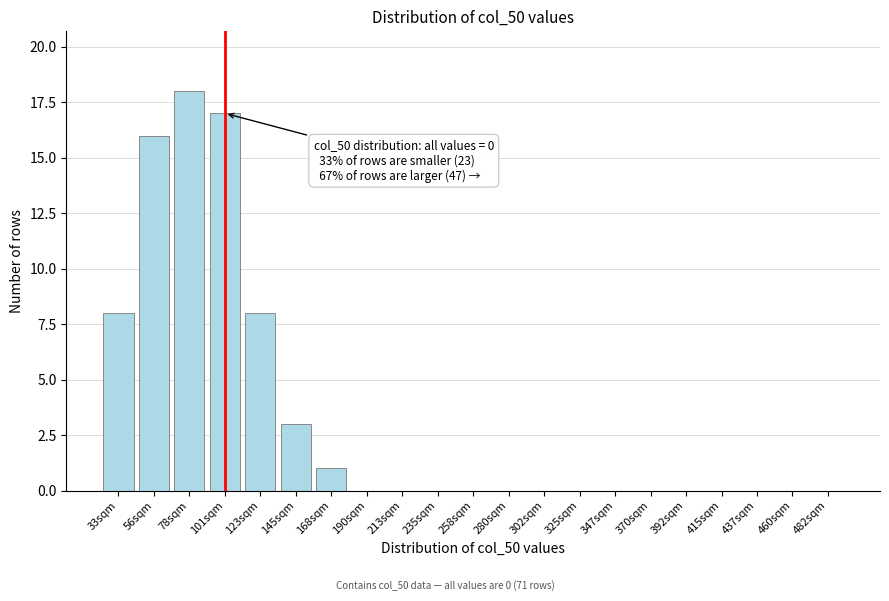

Reading left to right, extract all data points from this chart.

33sqm=8	56sqm=16	78sqm=18	101sqm=17	123sqm=8	145sqm=3	168sqm=1	190sqm=0	213sqm=0	235sqm=0	258sqm=0	280sqm=0	302sqm=0	325sqm=0	347sqm=0	370sqm=0	392sqm=0	415sqm=0	437sqm=0	460sqm=0	482sqm=0